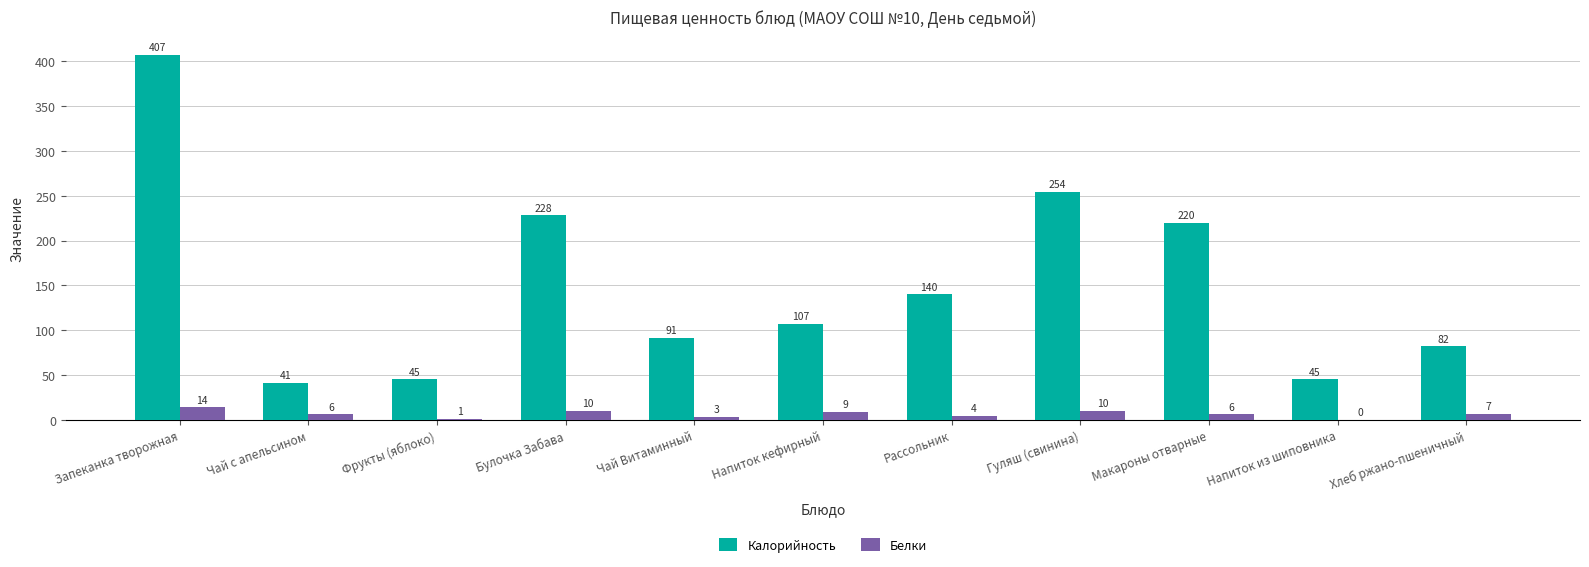

Does the chart contain stacked bars?

No